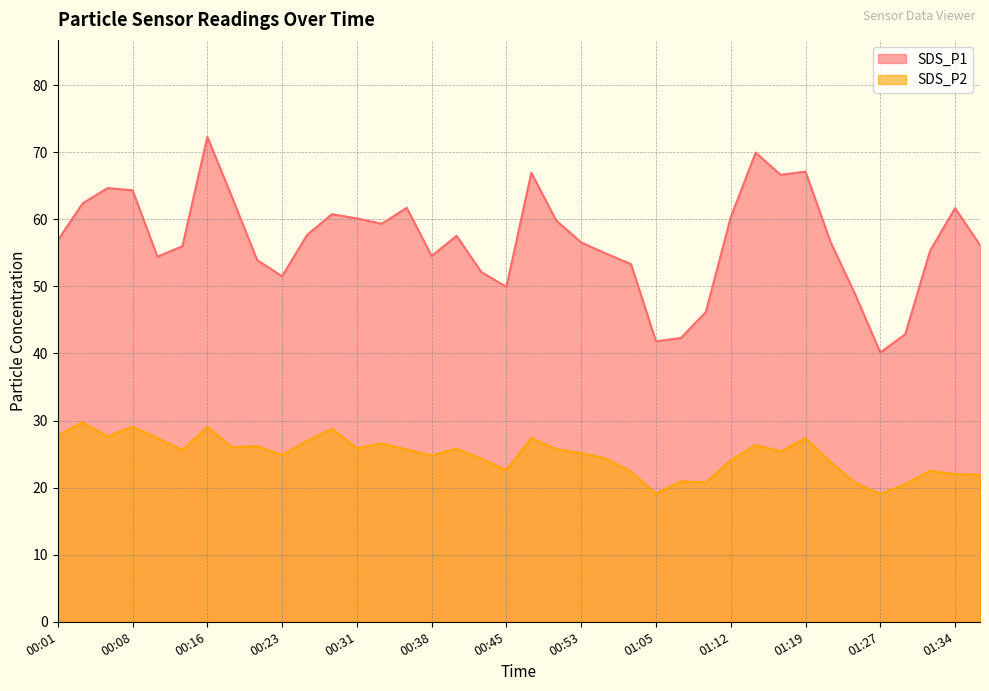

At which label does SDS_P1 first exceed 56?

00:01